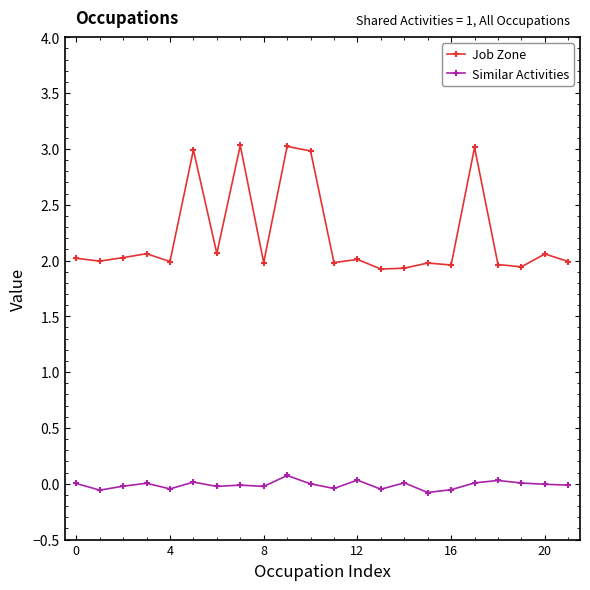

What is the difference between the maximum and minimum values in the Job Zone series?

1.1